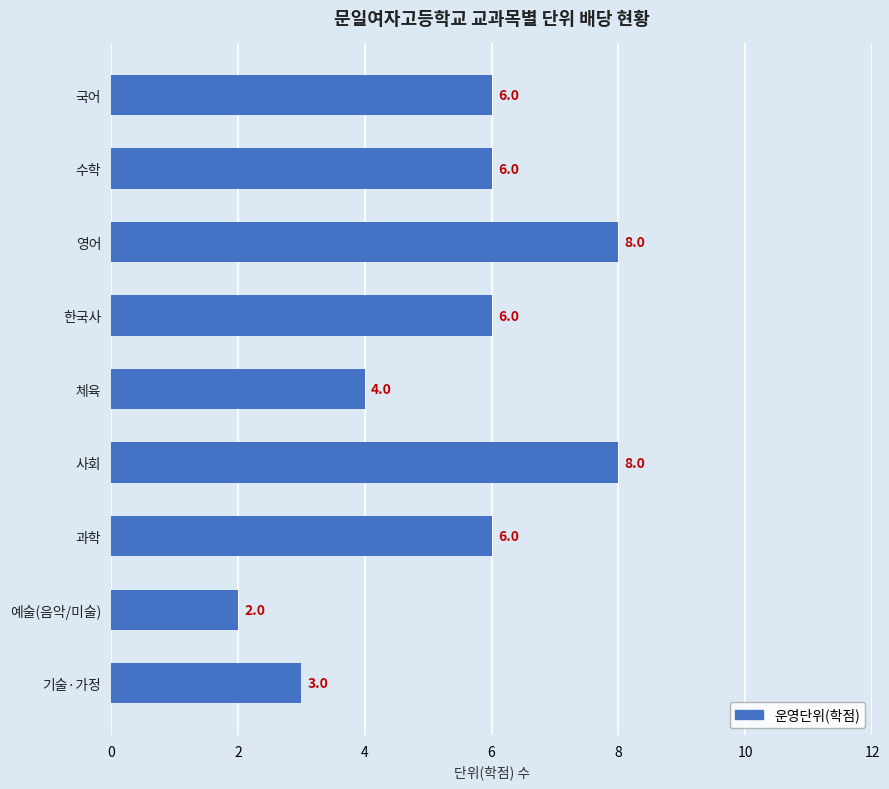

What is the change in value from 수학 to 영어?

+2